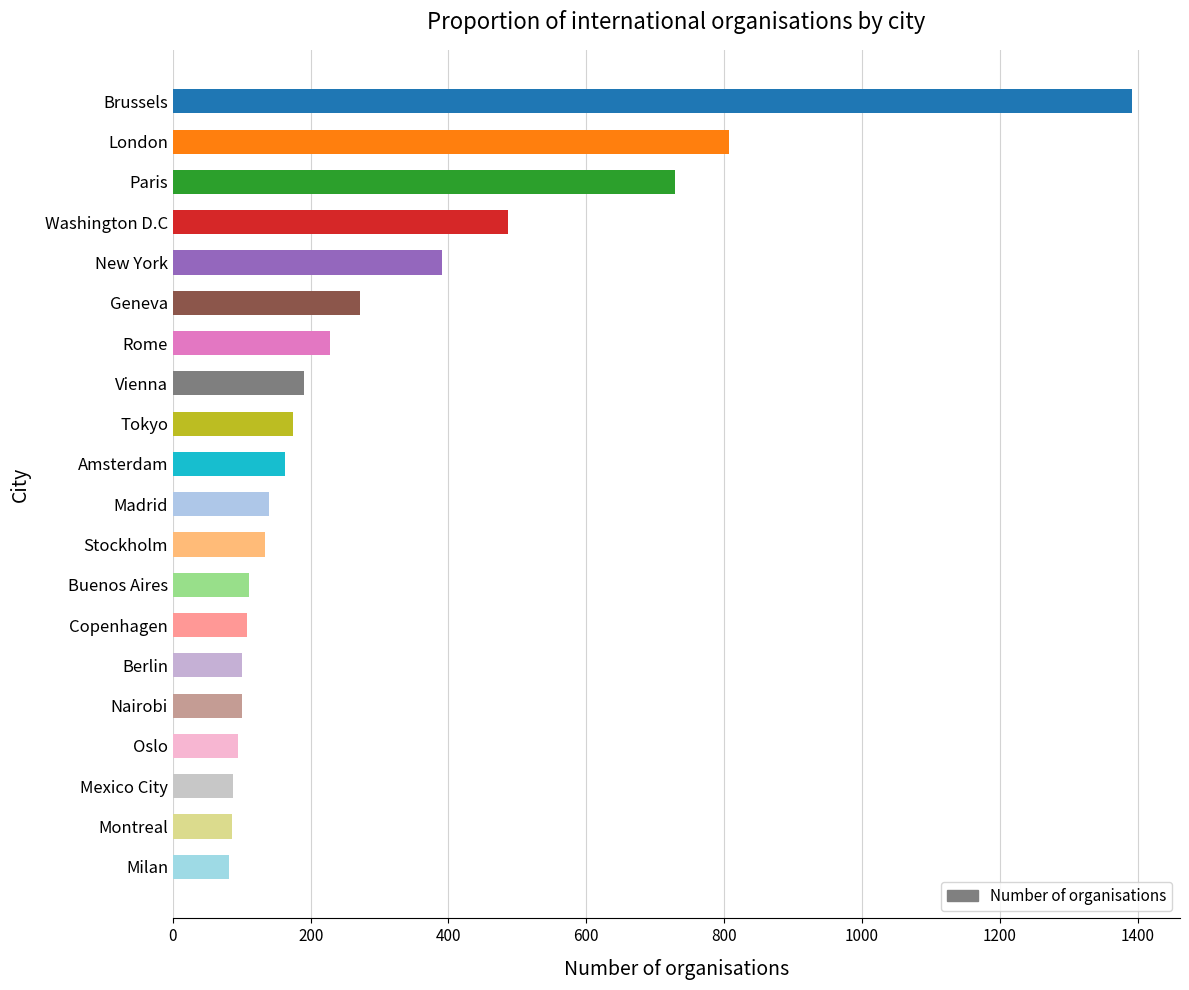

What is the change in value from Brussels to Geneva?

-1120